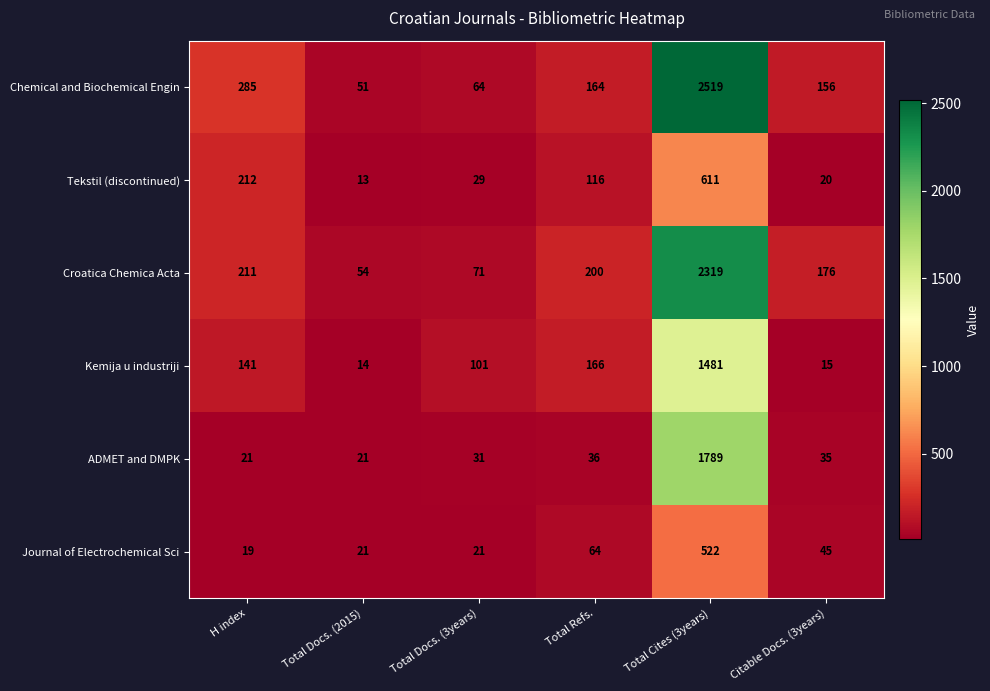

The Journal of Electrochemical Sci series shows 9 at Total Docs. (2015). True or false?

False